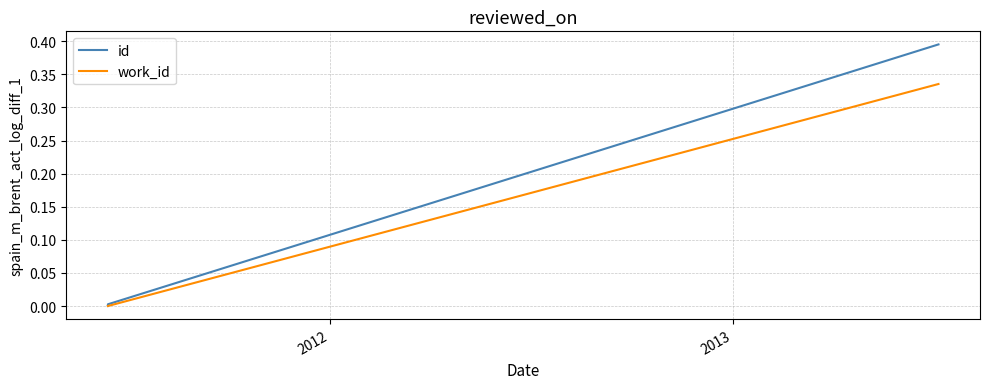

List the series in order of their peak value, lowest first.

work_id, id